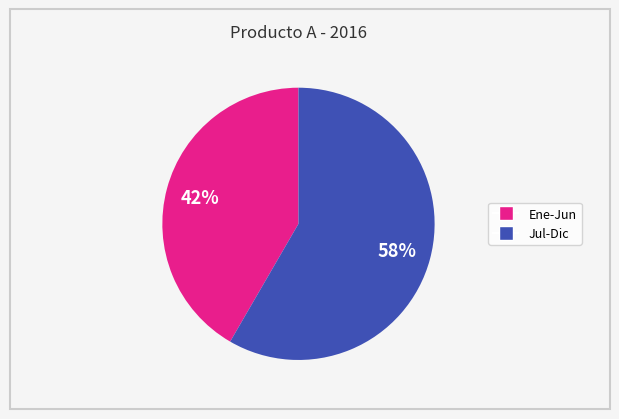

To the nearest percent, what is the average slice percentage?

50%